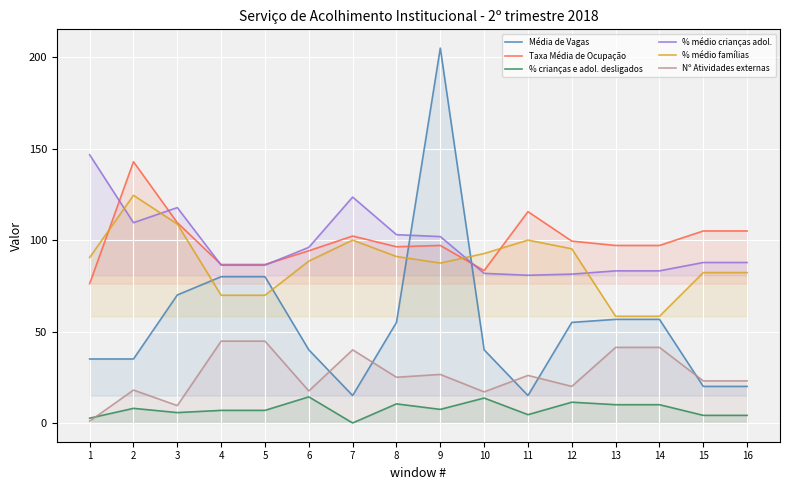

In Taxa Média de Ocupação, how many points are higher than both neighbors (excluding endpoints)?

4